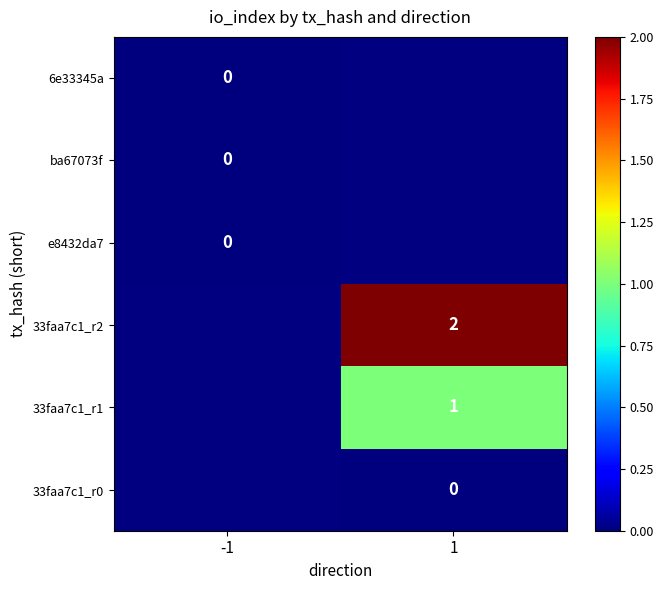

Is it true that 33faa7c1_r2 equals 0.8 at 1?

False